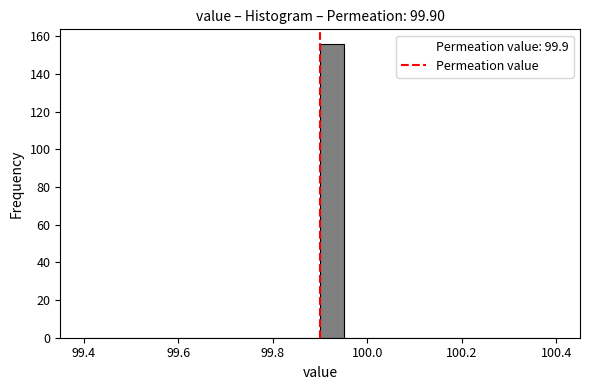

Read against the x-axis, roughly where is the centre of the tallest bar?

99.92